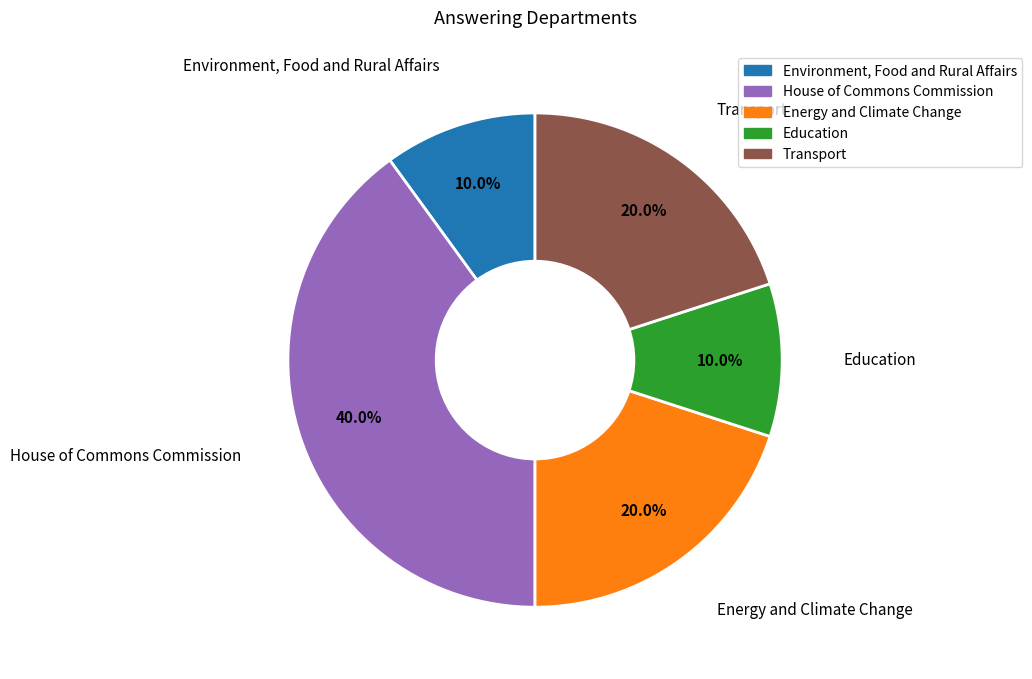

Is there a majority slice in this chart?

No